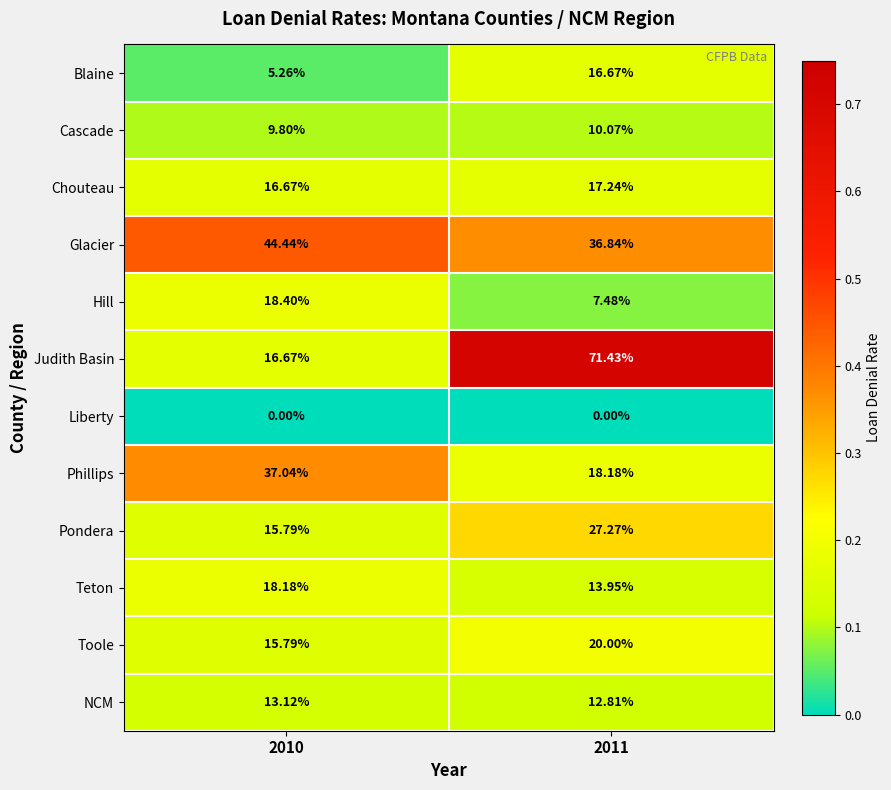

Which series has the largest total across all categories?

Judith Basin